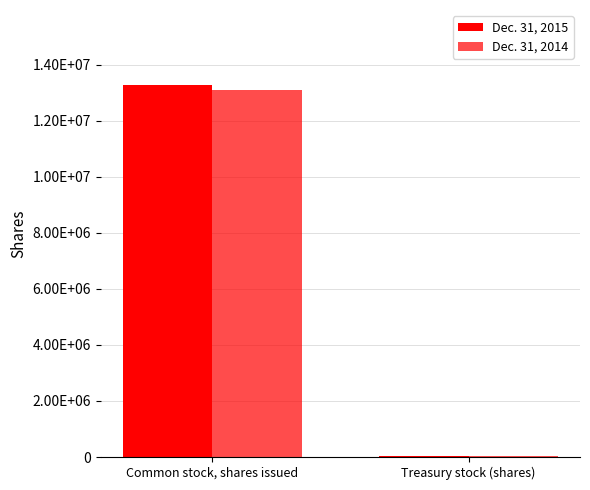

What is the difference between the Dec. 31, 2014 values at Treasury stock (shares) and Common stock, shares issued?

13060607